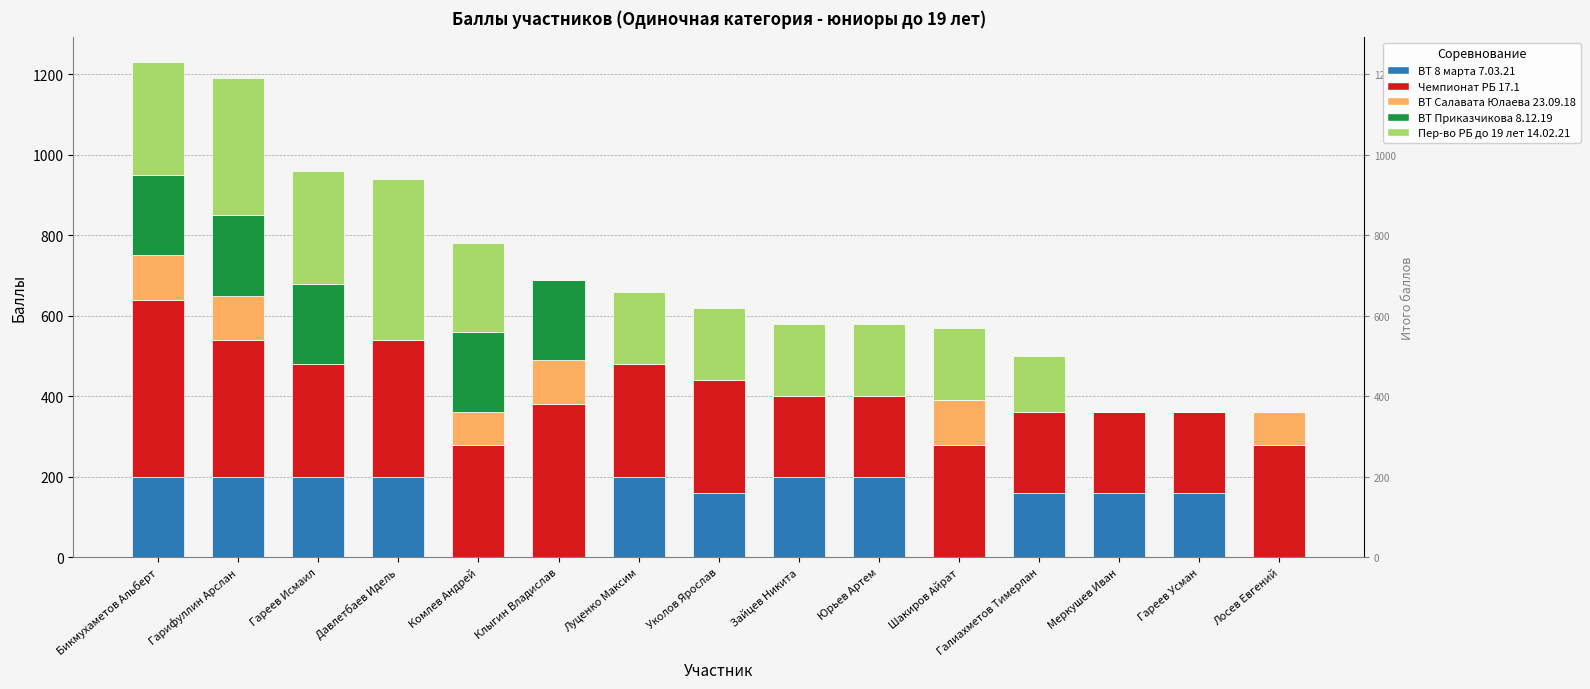

The ВТ 8 марта 7.03.21 series shows 133 at Давлетбаев Идель. True or false?

False